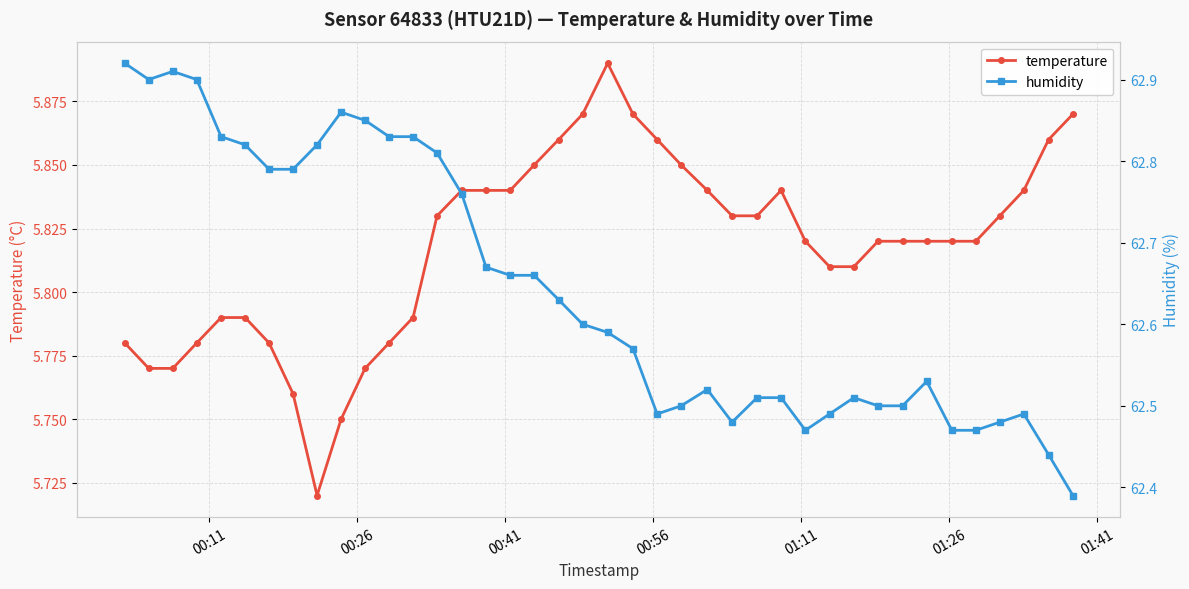

What is the minimum value for humidity?

62.4